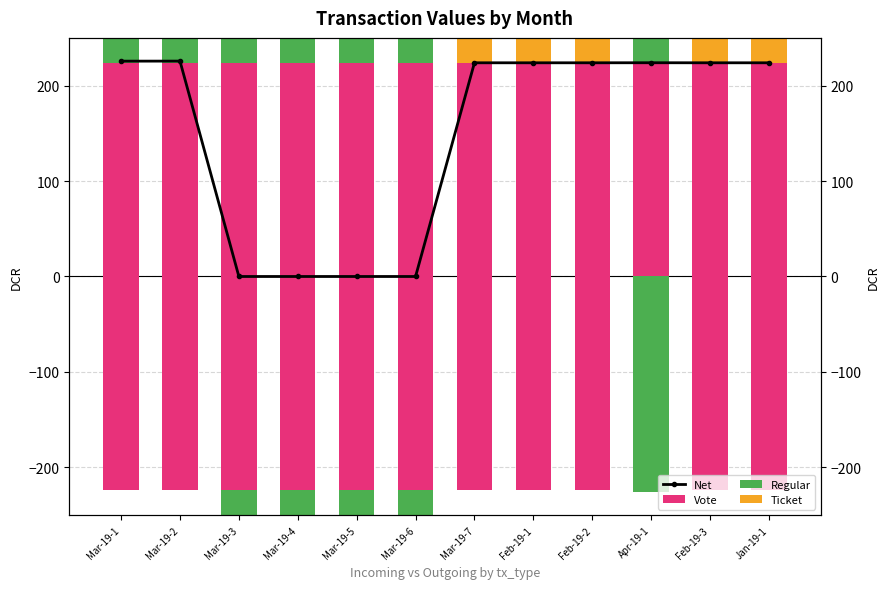

At which label is Vote closest to 223?

Mar-19-1